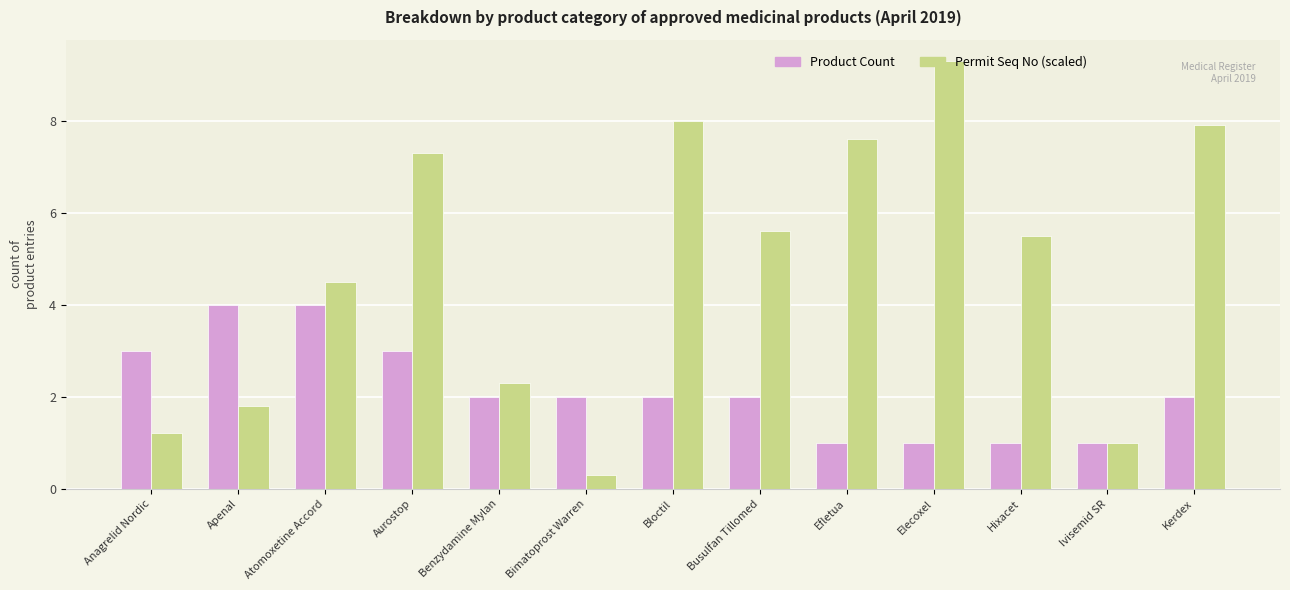

Which label corresponds to the largest value in the chart?

Elecoxel